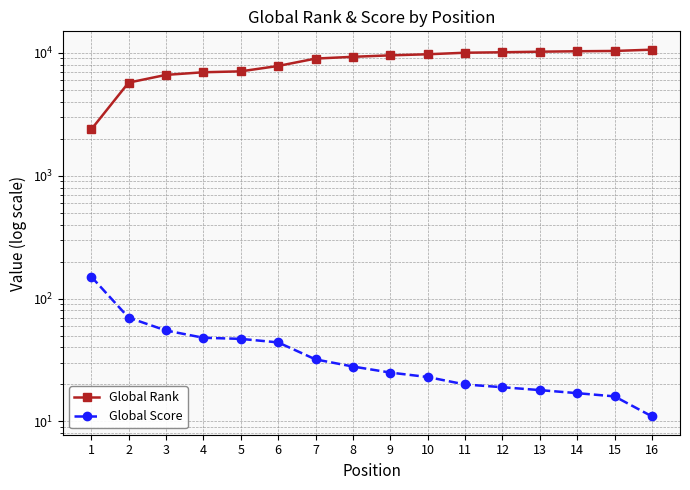

What is the sum of the Global Score values at 15 and 3?

71